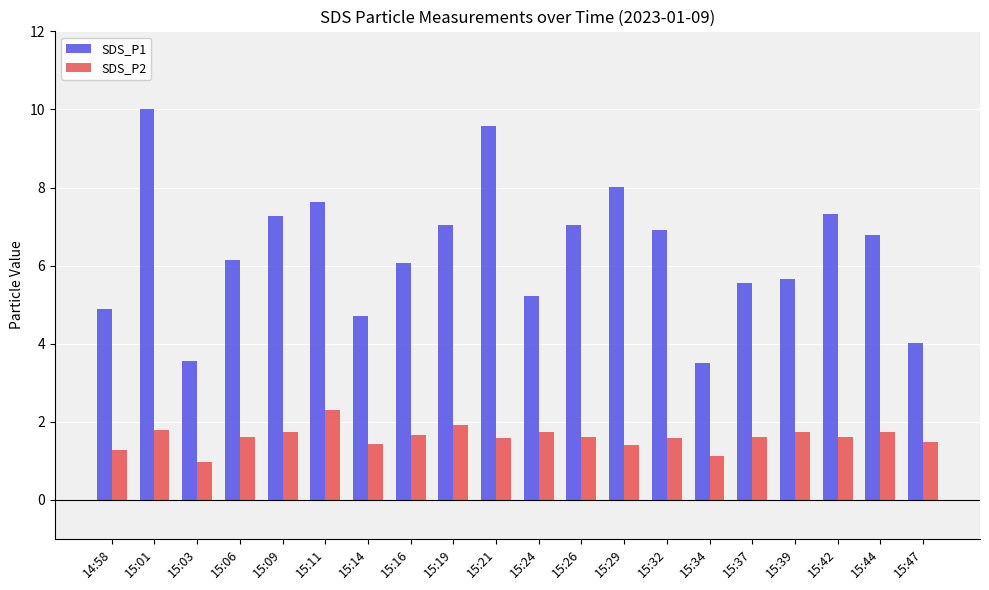

The value of SDS_P2 at 15:03 is 0.3. True or false?

False